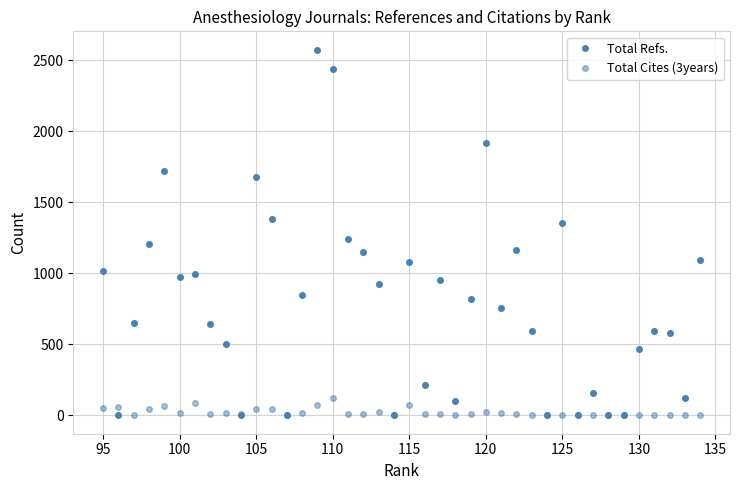

True or false: Total Refs. and Total Cites (3years) cross at least once.

True